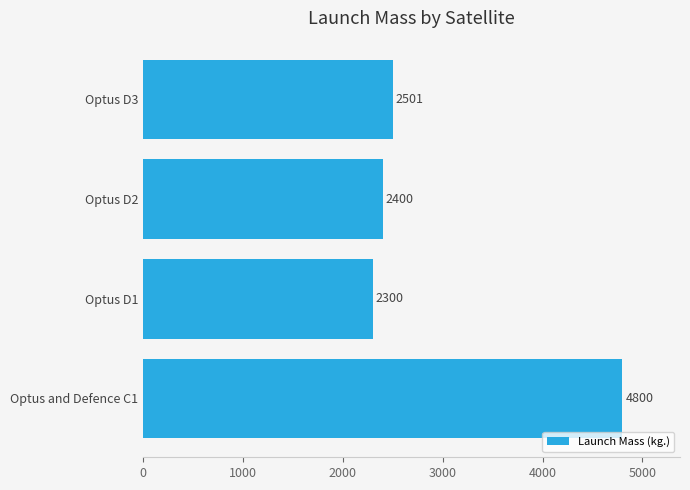

Rank the categories by value from lowest to highest.

Optus D1, Optus D2, Optus D3, Optus and Defence C1